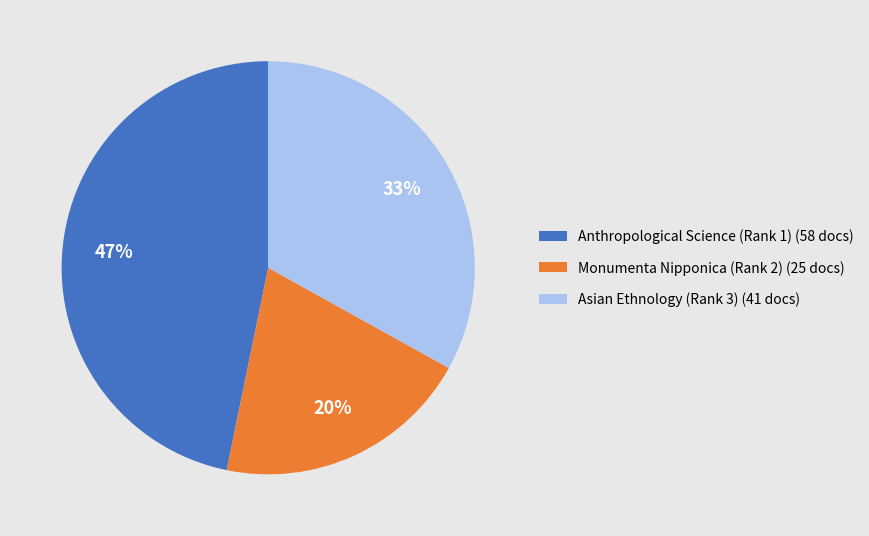

Which has a higher value, Anthropological Science (Rank 1) or Asian Ethnology (Rank 3)?

Anthropological Science (Rank 1)